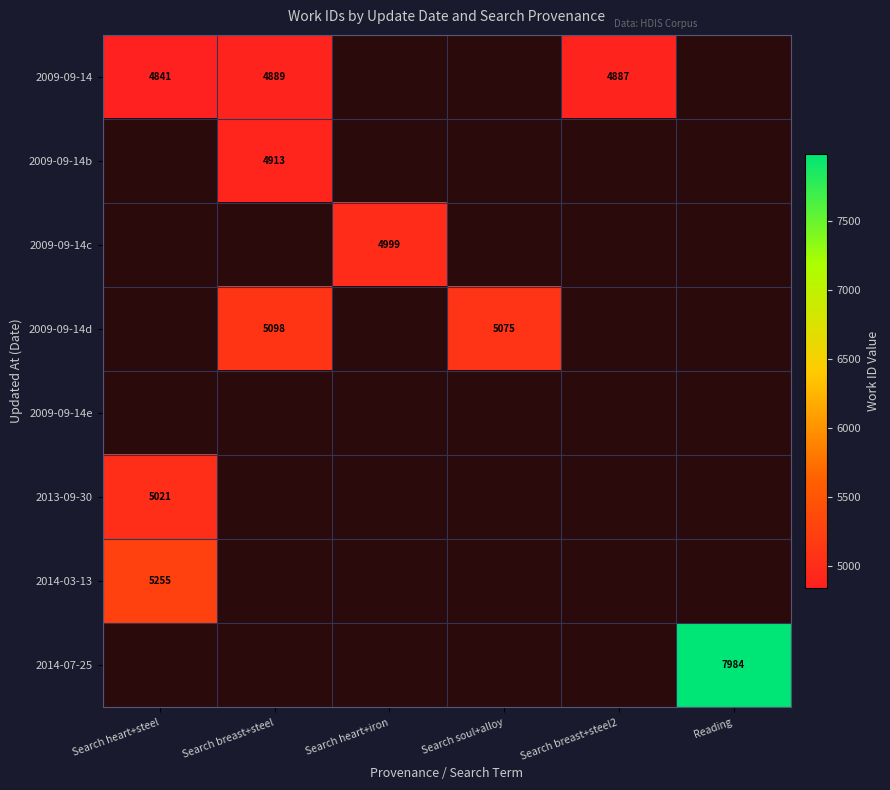

The 2014-07-25 series shows 7984 at Reading. True or false?

True